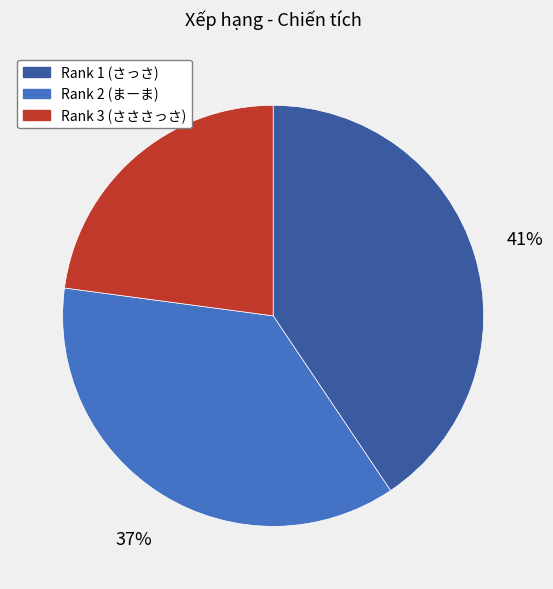

Which has a higher value, Rank 3 (さささっさ) or Rank 2 (まーま)?

Rank 2 (まーま)